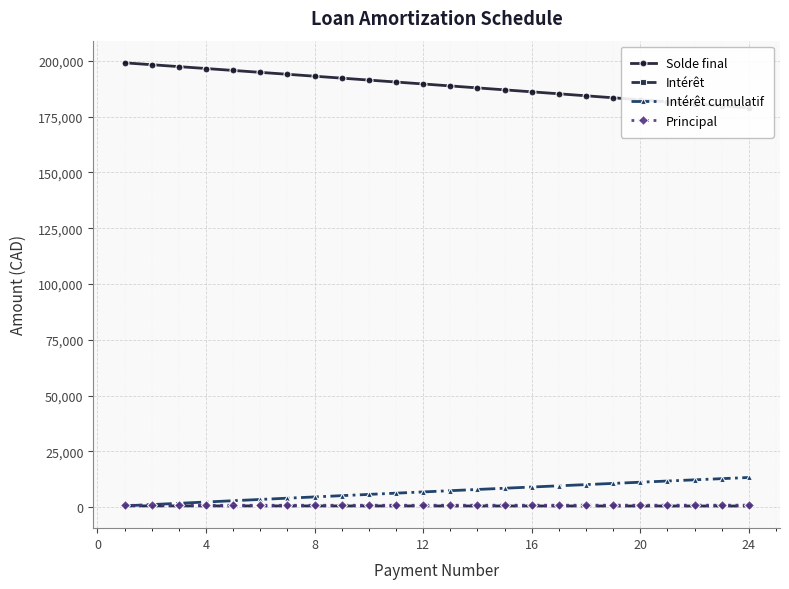

How many values in the Intérêt cumulatif series are below 7388?

12